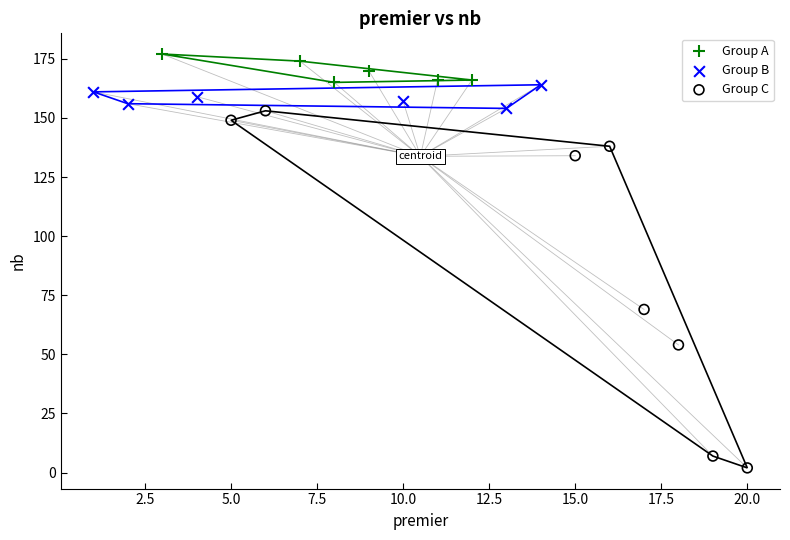

Which series contains the lowest Y value?

Group C